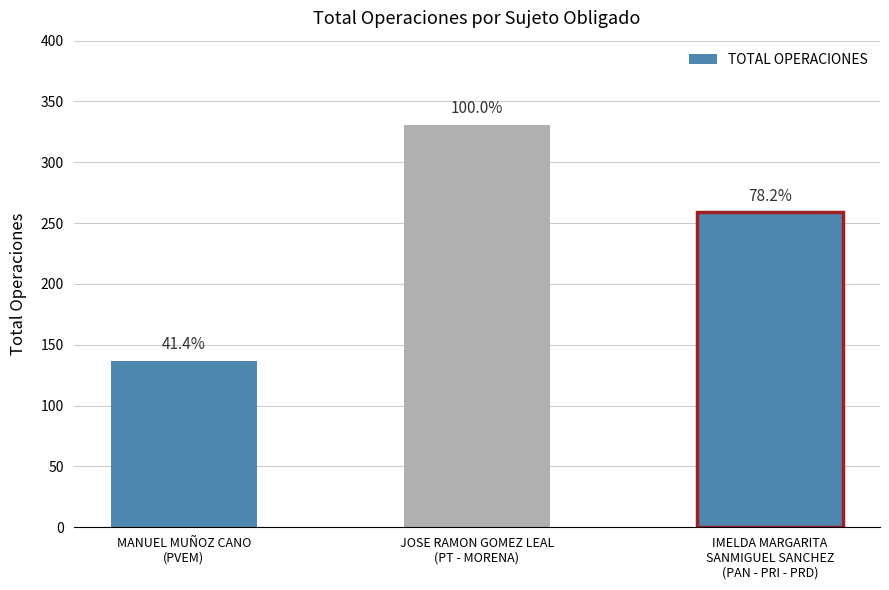

How many bars are there in total?

3